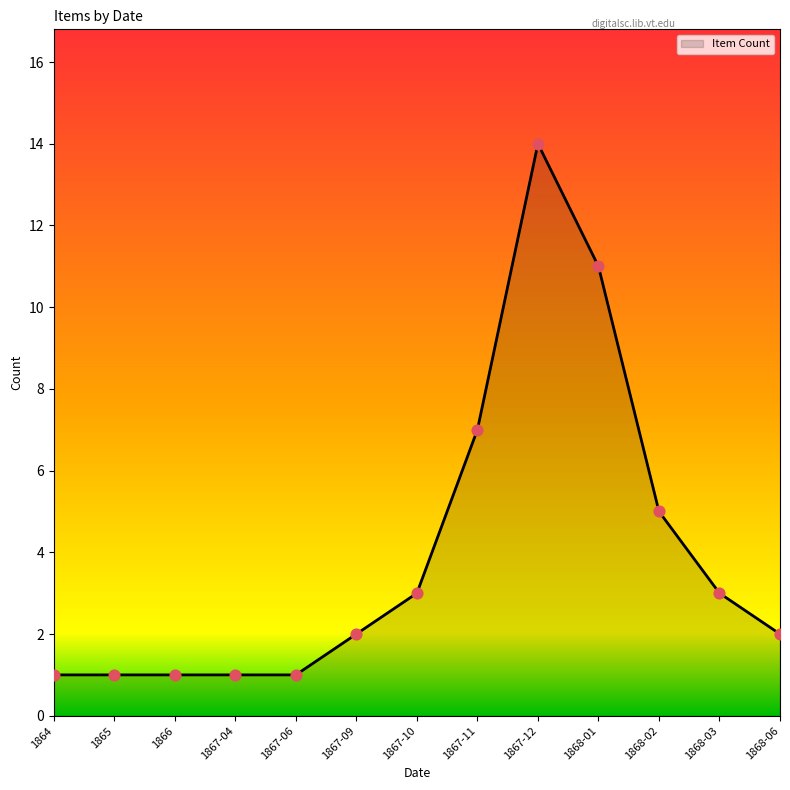

Approximately how many times larger is the value at 1867-09 compared to 1866?

2.0